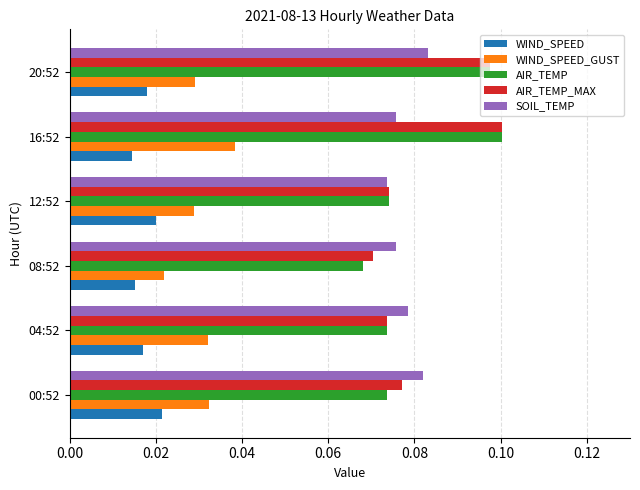

What is the sum of all SOIL_TEMP values?

0.5